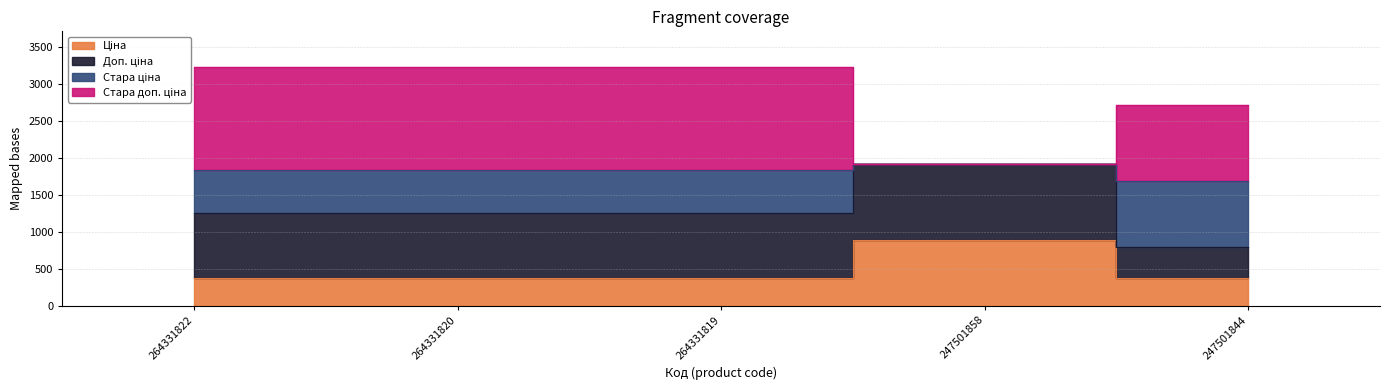

Rank the categories by Ціна value from highest to lowest.

247501858, 264331822, 264331820, 264331819, 247501844